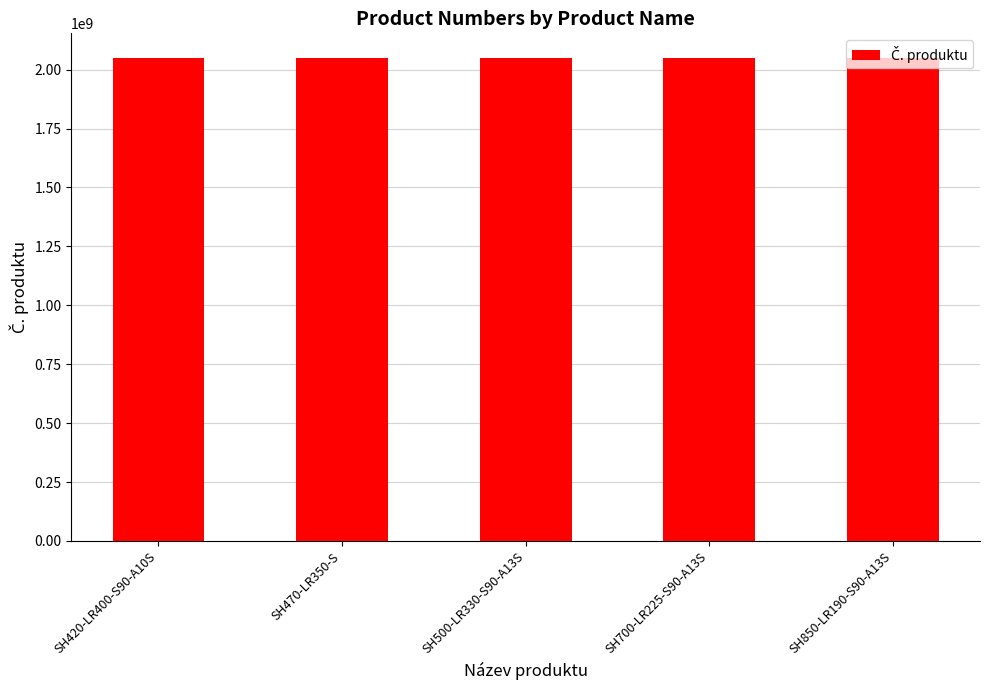

What is the greatest value displayed?

2051478124